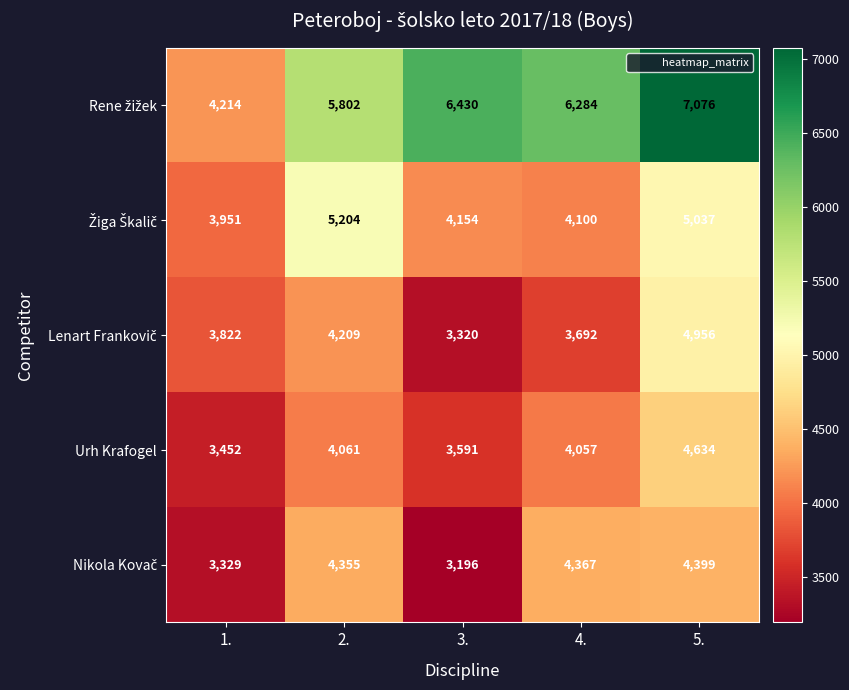

What is the average value of the Urh Krafogel series?

3959